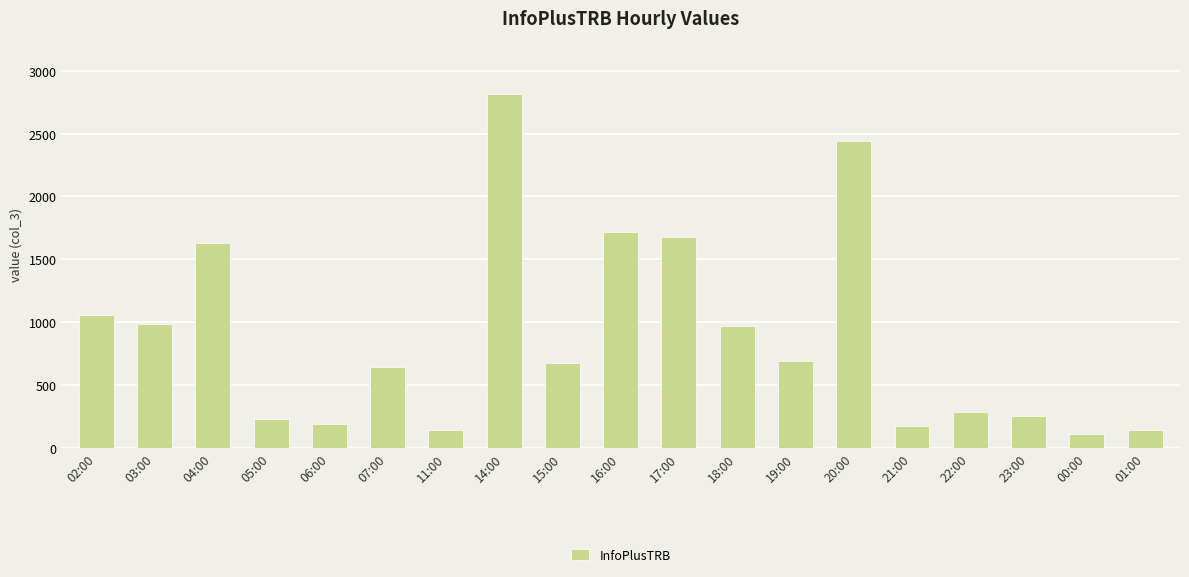

What is the minimum value shown in the chart?

110